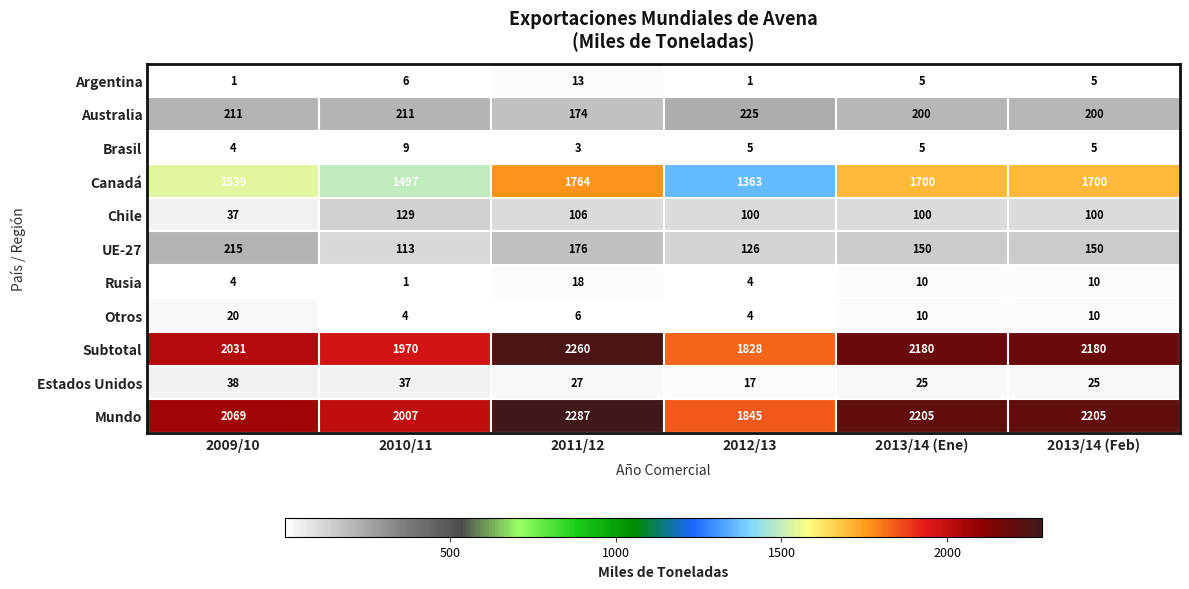

Which category has the highest value in the Estados Unidos series?

2009/10